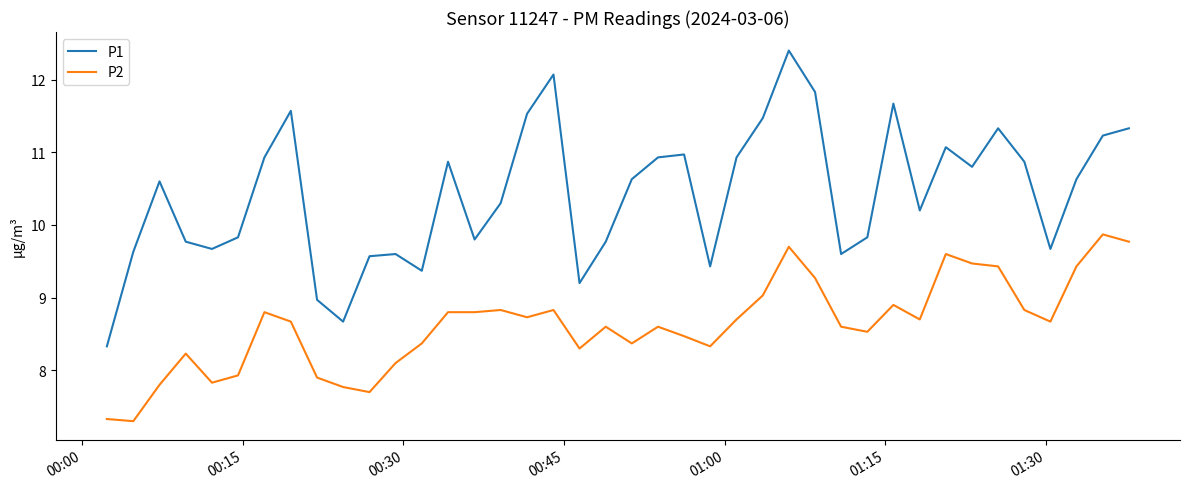

Rank the series by their maximum value, from lowest to highest.

P2, P1